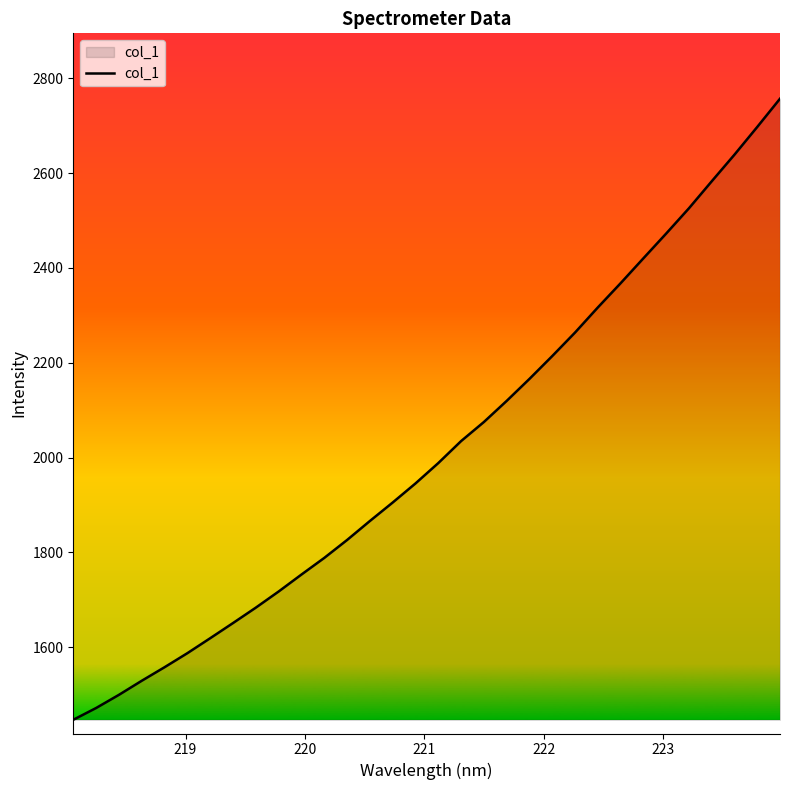

True or false: there are more than 1 points higher than both neighbors.

False